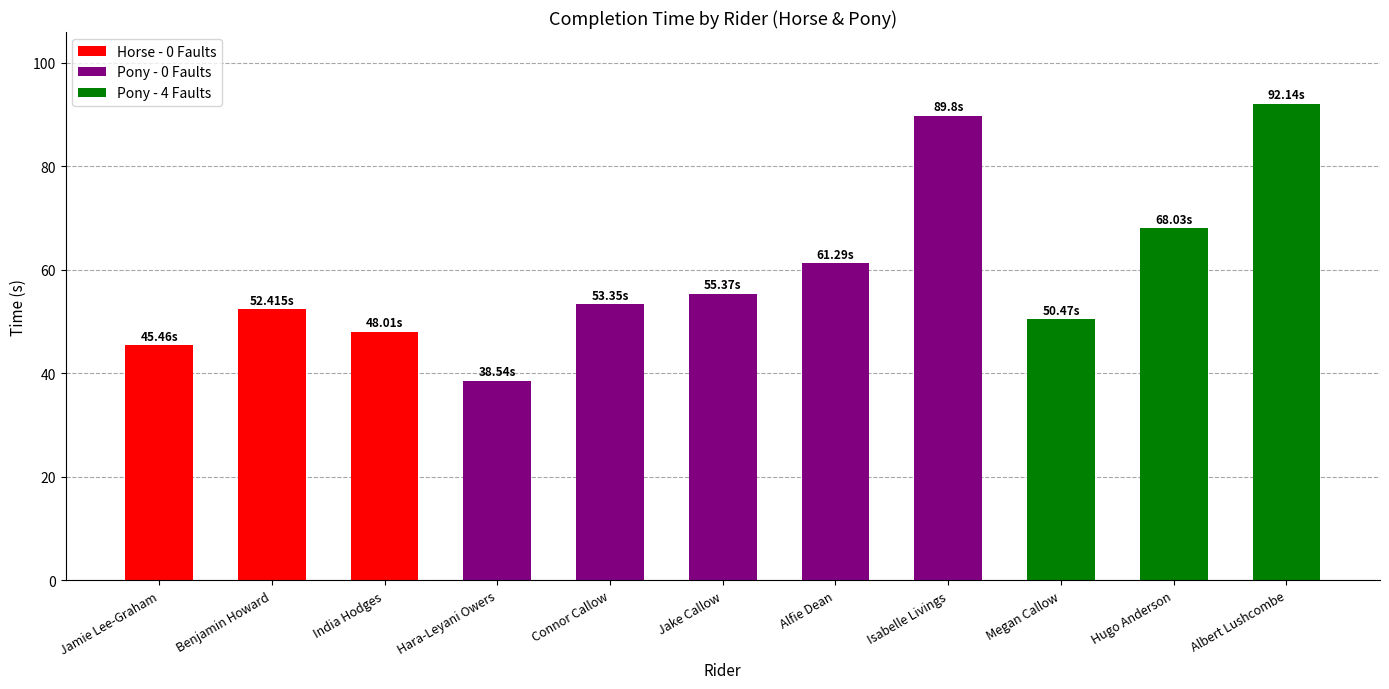

Reading right to left, extract all data points from this chart.

Albert Lushcombe=92.1	Hugo Anderson=68.0	Megan Callow=50.5	Isabelle Livings=89.8	Alfie Dean=61.3	Jake Callow=55.4	Connor Callow=53.4	Hara-Leyani Owers=38.5	India Hodges=48.0	Benjamin Howard=52.4	Jamie Lee-Graham=45.5